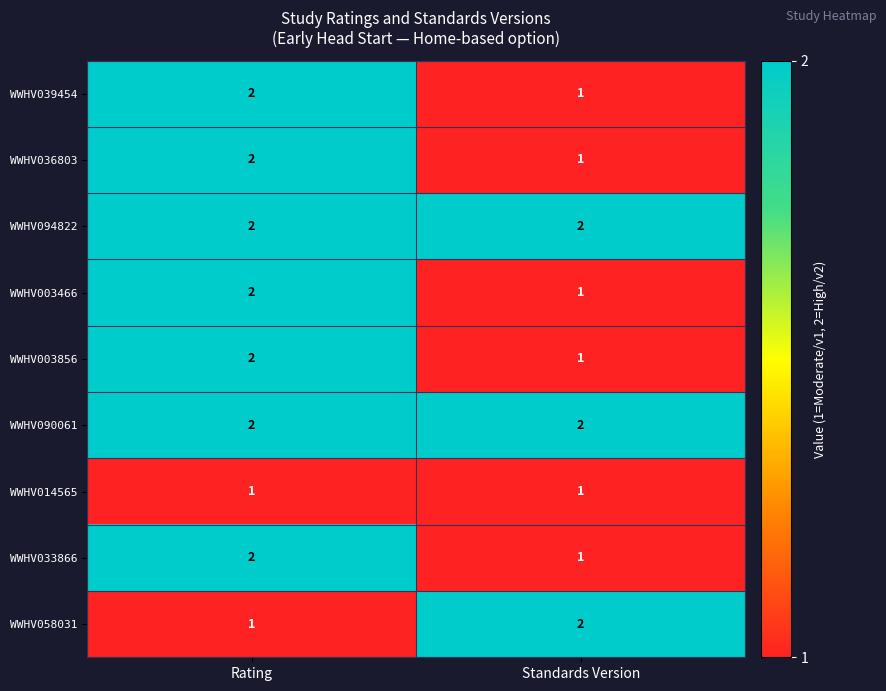

Which category has the highest value in the WWHV039454 series?

Rating